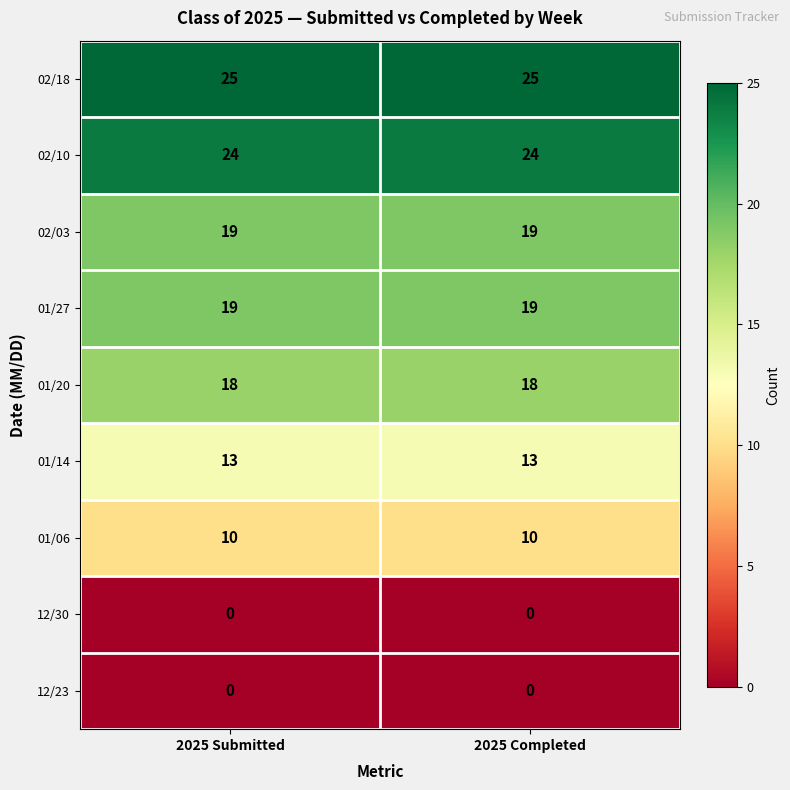

Count the number of data series in this chart.

9